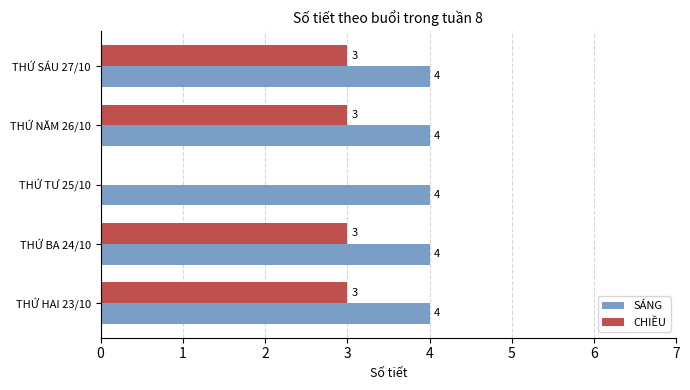

Which series has the largest total across all categories?

SÁNG